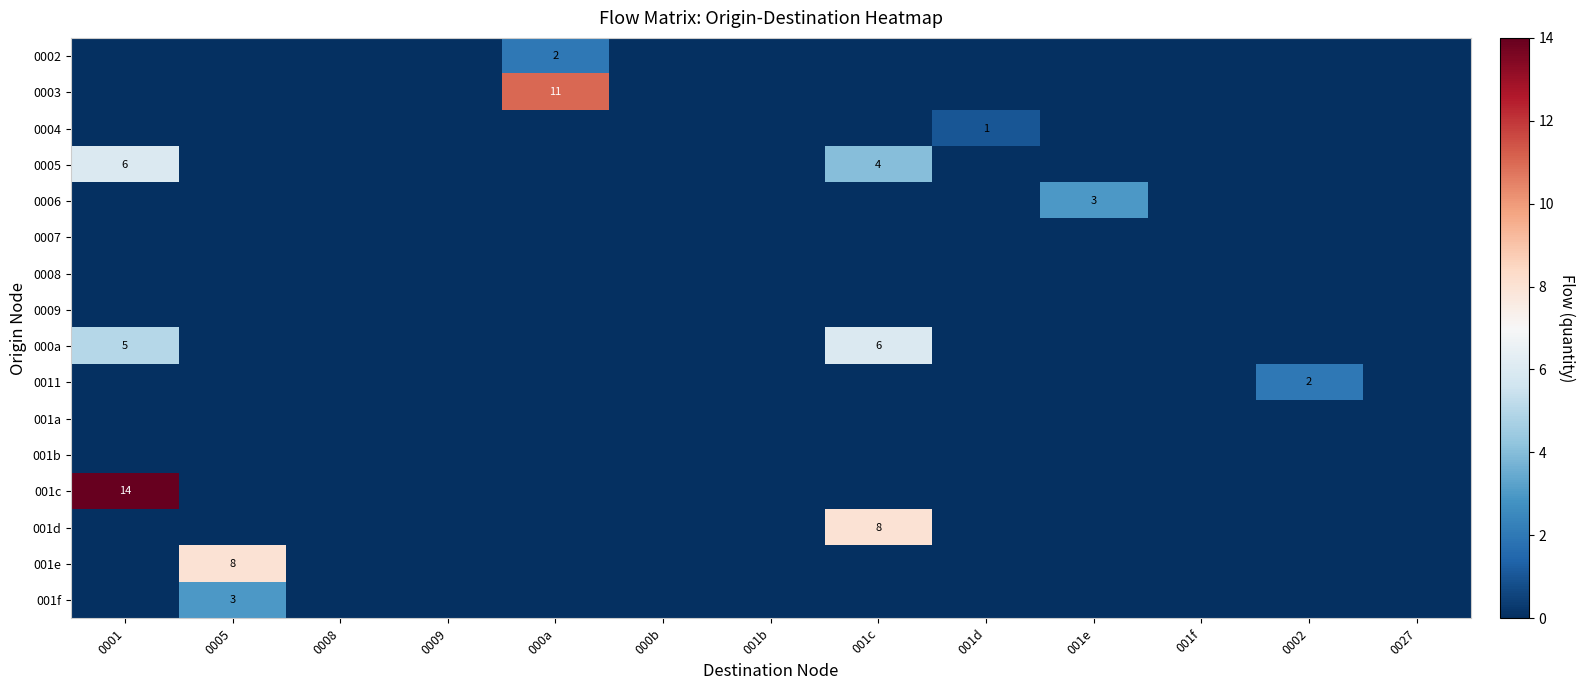

The value of 0002 at 000a is 1. True or false?

False